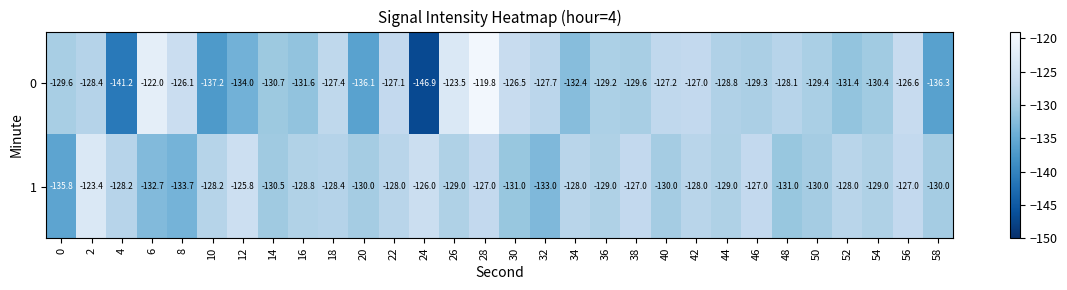

Rank the series by their average value, from lowest to highest.

0, 1